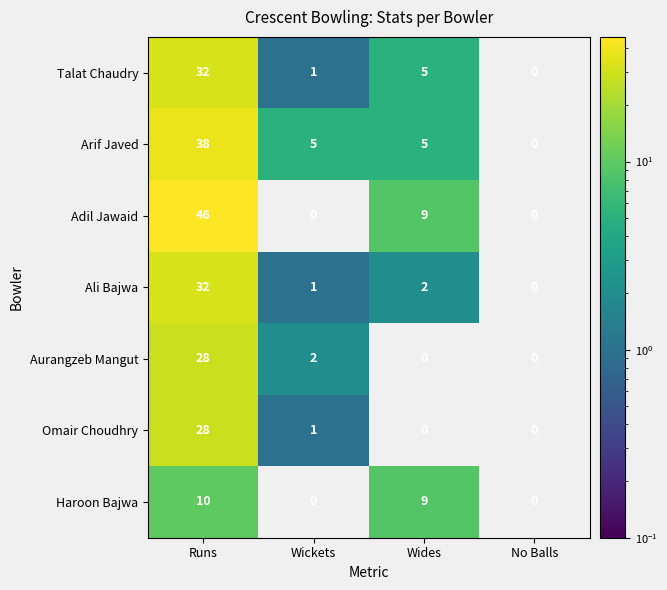

Which category has the highest value across all series?

Runs